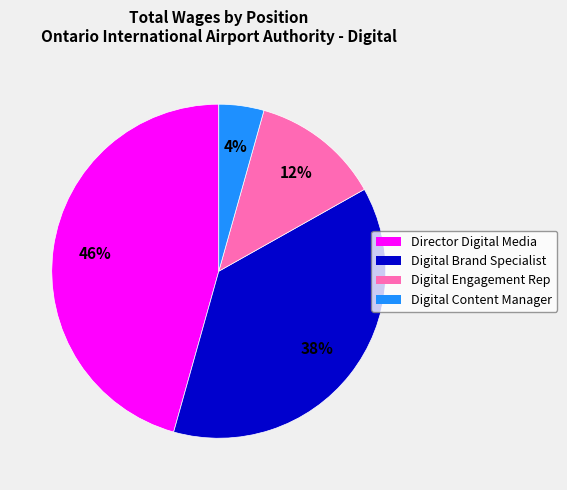

What percentage is the Director Digital Media slice, to the nearest percent?

46%